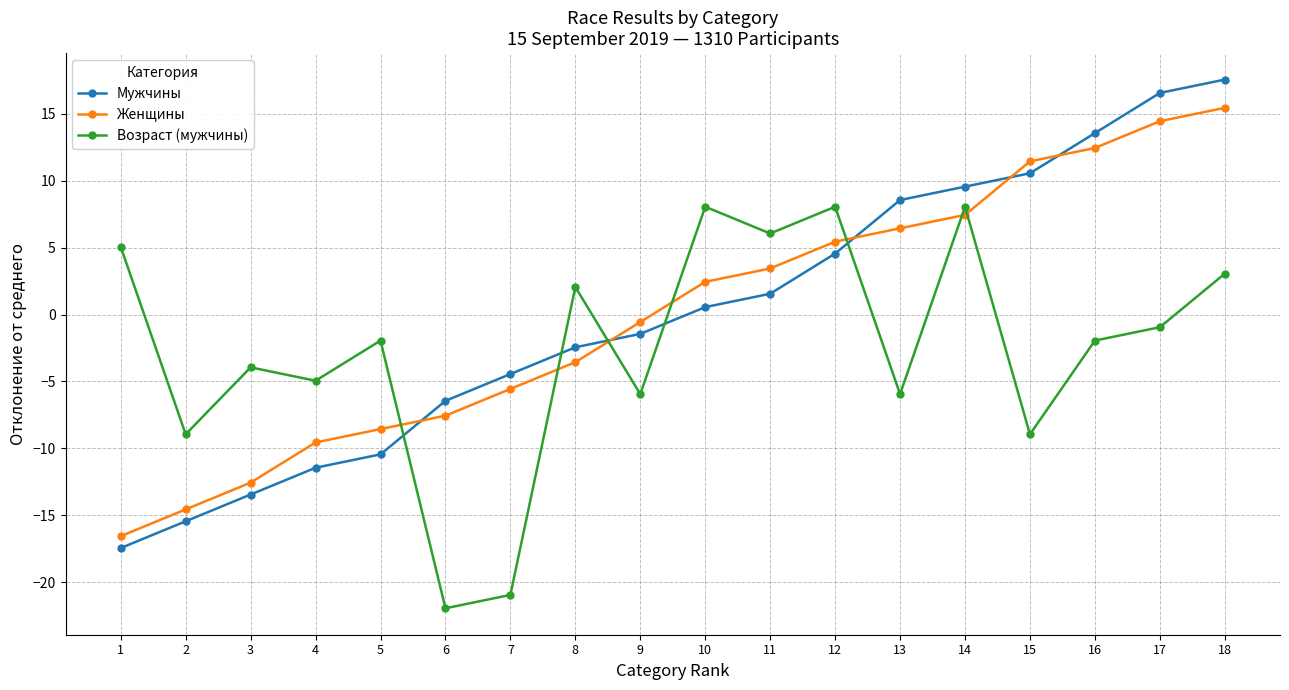

How many times do Женщины and Мужчины cross each other?

5